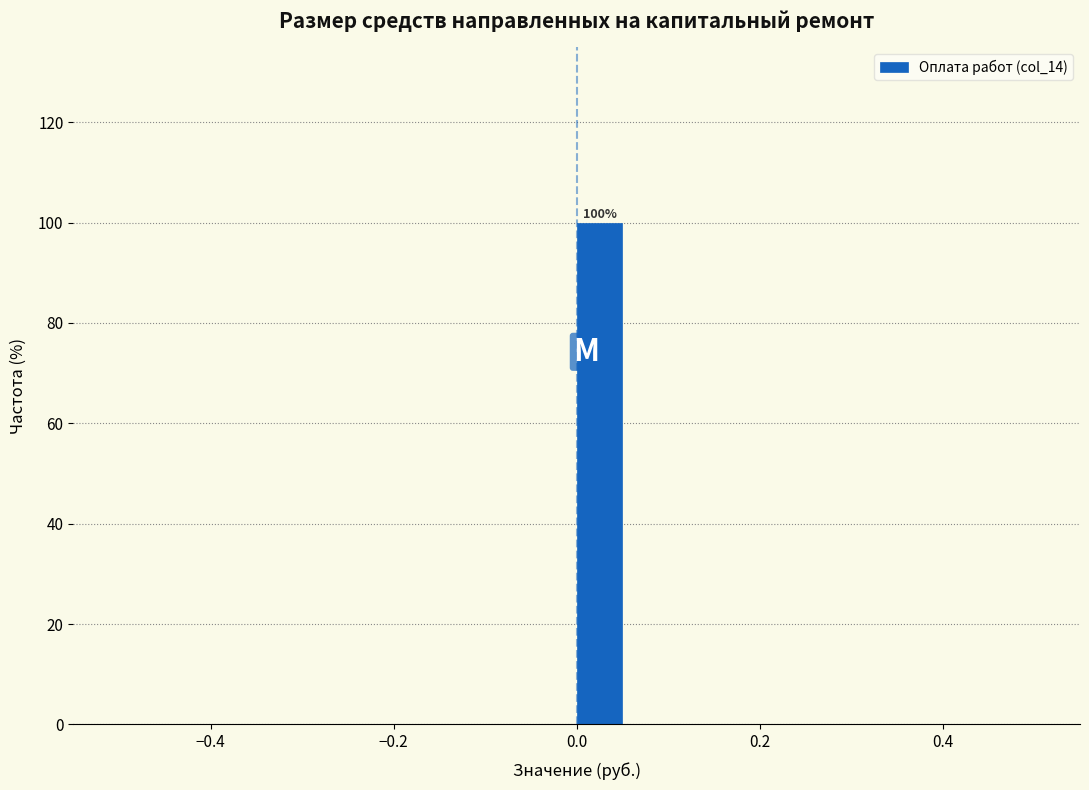

Around what value on the x-axis is the tallest bar? Give the approximate position of its centre, as read against the axis.

0.02